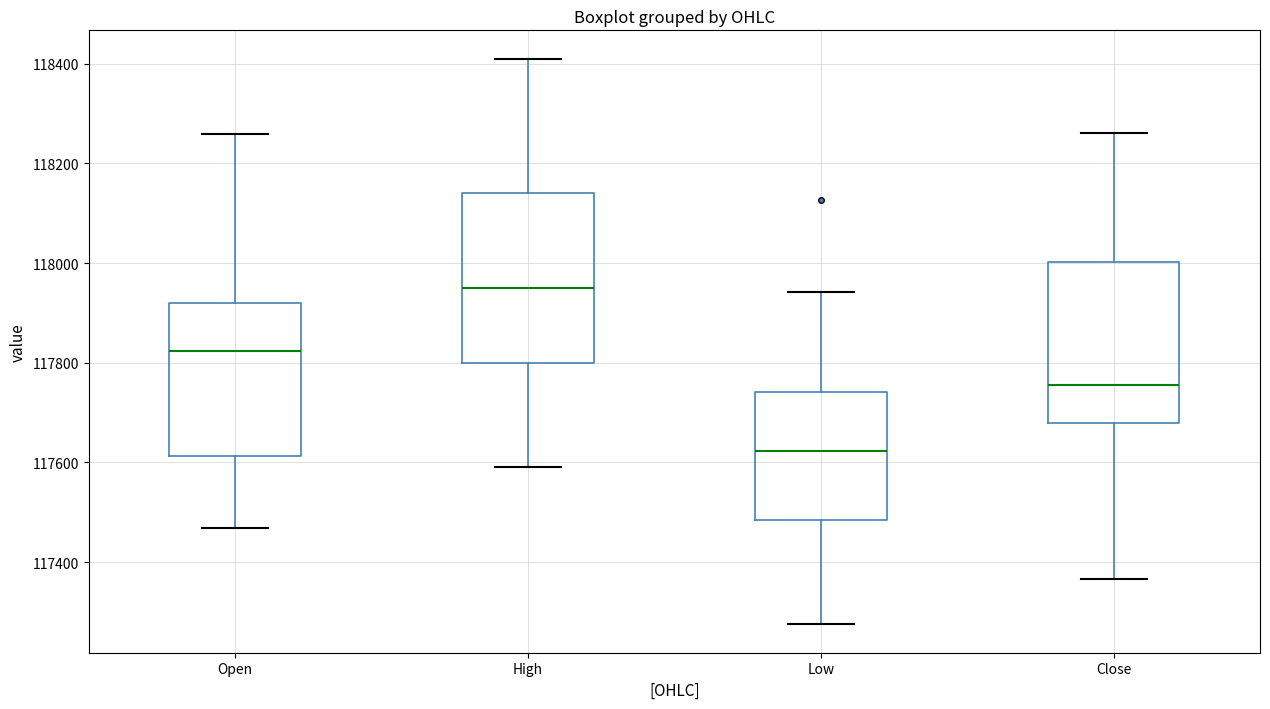

Reading left to right, transcribe this box plot: for each box, give where its median line is, the range the box spans, and where its two whiskers end, as read against the y-axis. The values are not printed on the chart, so give them approximately, as read against the axis.

Open: median 117820, box 117620 to 117920, whiskers 117460 to 118260
High: median 117940, box 117800 to 118140, whiskers 117600 to 118420
Low: median 117620, box 117480 to 117740, whiskers 117280 to 117940
Close: median 117760, box 117680 to 118000, whiskers 117360 to 118260